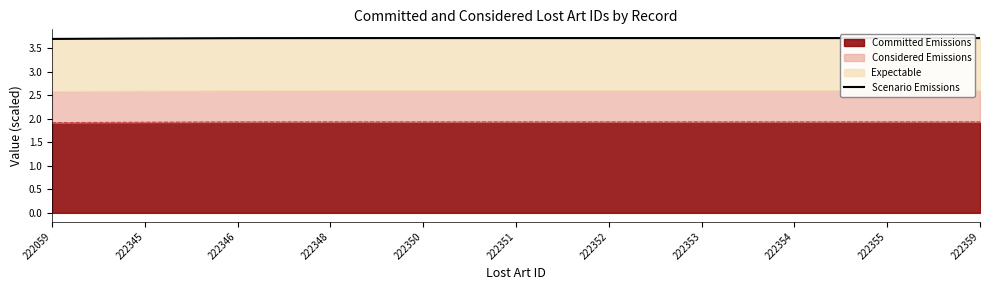

Where is the data nearest to the value 3?

222059